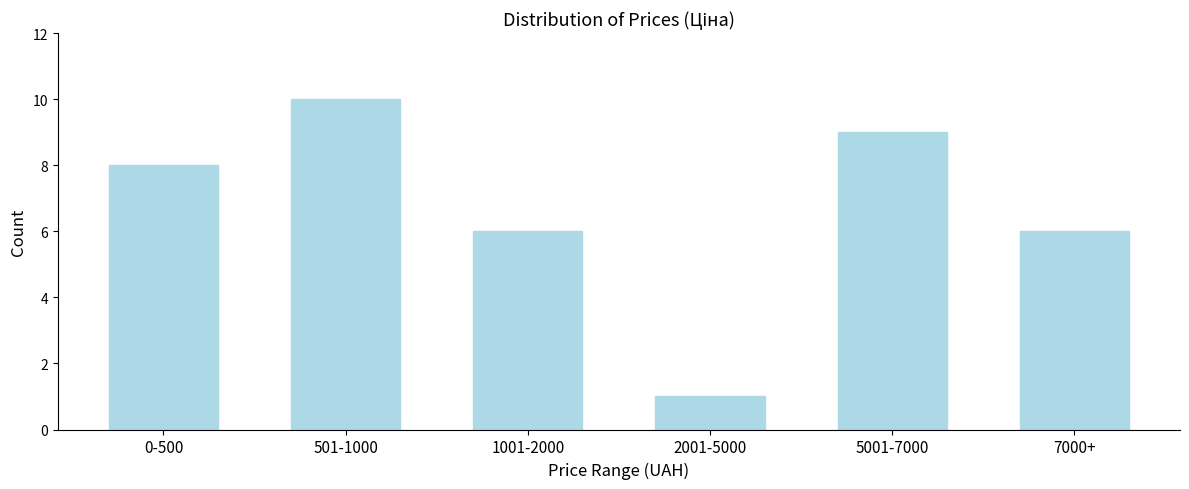

Reading right to left, transcribe all the data shown in this chart.

6	9	1	6	10	8